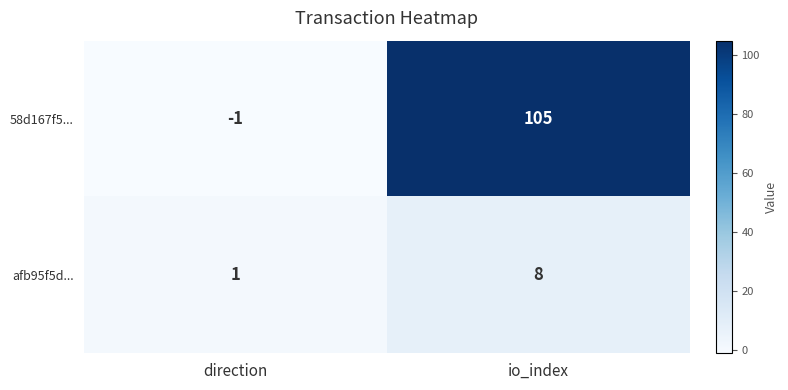

At direction, list the series in order from largest to smallest.

afb95f5d..., 58d167f5...